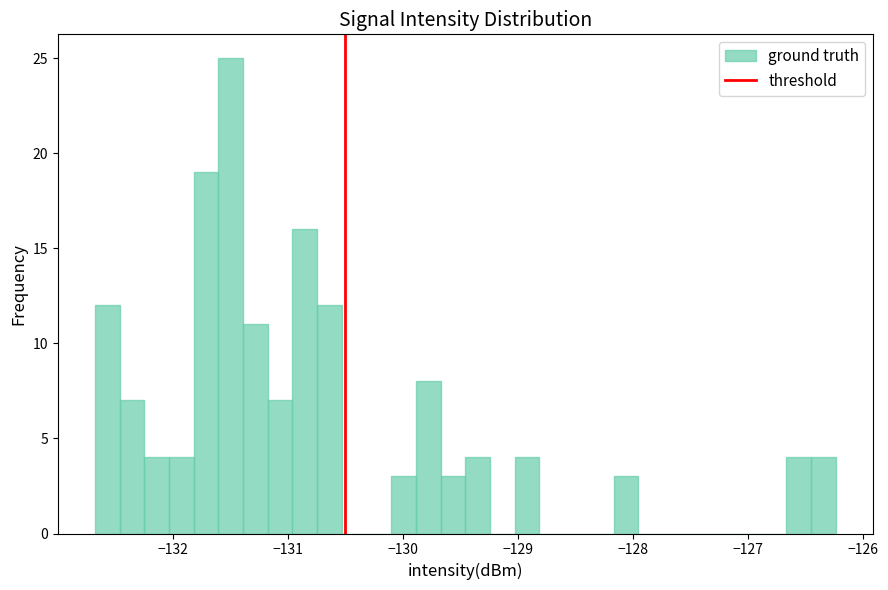

Read against the x-axis, roughly where is the centre of the tallest bar?

-131.5